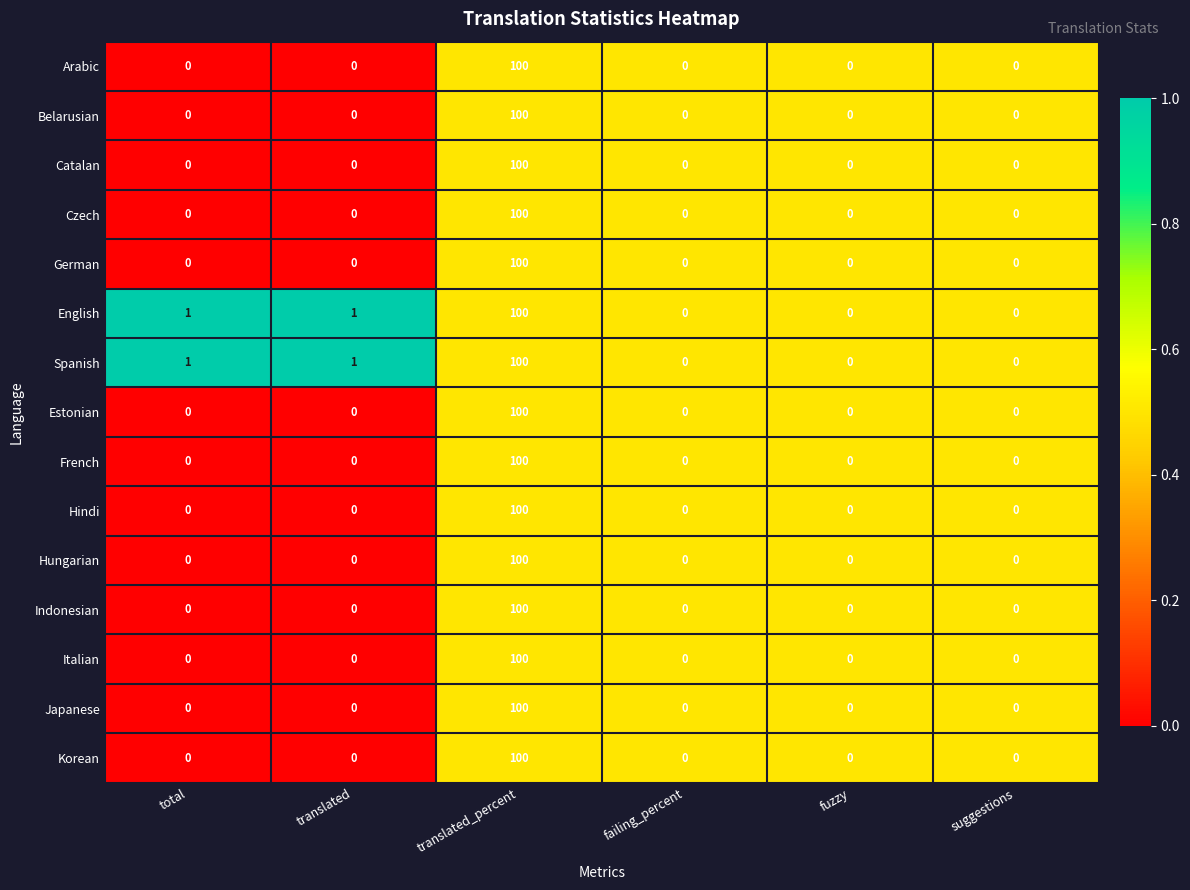

What is the total value across all series at suggestions?

0